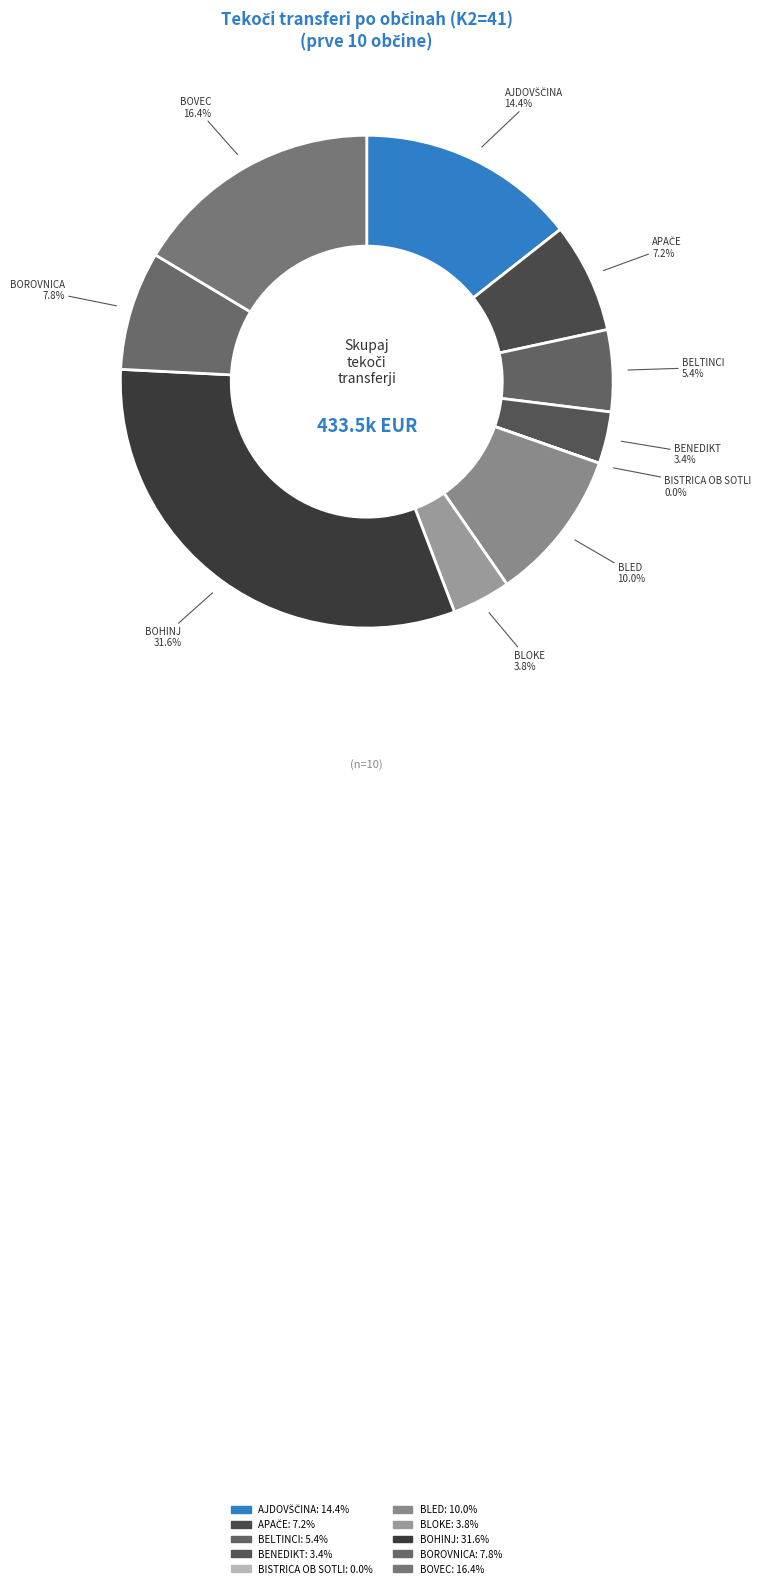

What is the largest slice in the pie chart?

BOHINJ